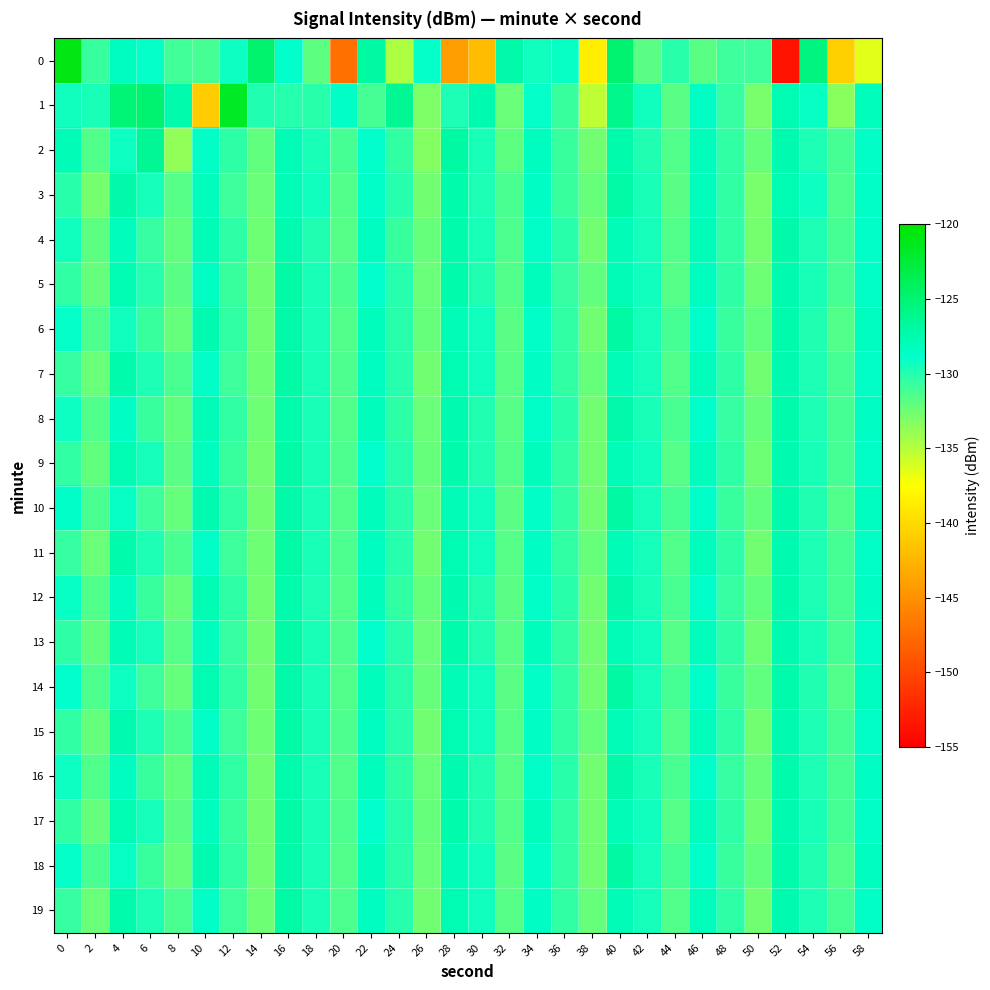

Reading right to left, extract all data points from this chart.

0: 58=-136.4	56=-140.7	54=-125.5	52=-153.7	50=-130.8	48=-130.8	46=-131.9	44=-130.1	42=-131.8	40=-124.9	38=-138.7	36=-129.1	34=-129.4	32=-127.2	30=-142.0	28=-144.1	26=-128.9	24=-134.7	22=-127.0	20=-147.2	18=-132.0	16=-128.8	14=-124.7	12=-129.2	10=-131.2	8=-131.0	6=-129.0	4=-128.2	2=-130.7	0=-120.9
1: 58=-128.2	56=-133.5	54=-129.1	52=-127.7	50=-132.9	48=-130.6	46=-128.4	44=-131.8	42=-129.3	40=-126.1	38=-135.2	36=-130.7	34=-128.9	32=-132.4	30=-127.6	28=-129.8	26=-133.1	24=-126.3	22=-131.2	20=-128.5	18=-130.1	16=-130.1	14=-129.9	12=-121.7	10=-141.0	8=-127.4	6=-124.9	4=-125.1	2=-129.6	0=-129.4
2: 58=-128.5	56=-131.1	54=-129.8	52=-127.6	50=-132.2	48=-130.4	46=-128.1	44=-131.6	42=-129.9	40=-127.4	38=-132.6	36=-130.8	34=-128.3	32=-131.9	30=-129.7	28=-127.1	26=-133.3	24=-130.5	22=-128.8	20=-131.2	18=-129.6	16=-127.9	14=-132.1	12=-130.3	10=-128.6	8=-133.7	6=-126.4	4=-129.2	2=-131.5	0=-127.8
3: 58=-128.6	56=-131.4	54=-129.2	52=-127.7	50=-132.9	48=-130.5	46=-128.1	44=-131.8	42=-129.6	40=-127.2	38=-132.3	36=-130.7	34=-128.4	32=-131.3	30=-129.8	28=-127.5	26=-132.6	24=-130.1	22=-128.7	20=-131.5	18=-129.3	16=-127.8	14=-132.4	12=-130.9	10=-128.2	8=-131.7	6=-129.5	4=-127.3	2=-132.8	0=-130.2
4: 58=-128.7	56=-131.2	54=-129.8	52=-127.3	50=-132.8	48=-130.4	46=-128.0	44=-131.6	42=-129.5	40=-127.9	38=-132.7	36=-130.2	34=-128.5	32=-131.4	30=-129.7	28=-127.4	26=-132.2	24=-130.8	22=-128.3	20=-131.7	18=-129.9	16=-127.6	14=-132.5	12=-130.3	10=-127.8	8=-132.1	6=-130.6	4=-128.2	2=-131.9	0=-129.4
5: 58=-128.6	56=-131.1	54=-129.7	52=-127.6	50=-132.5	48=-130.3	46=-128.3	44=-131.7	42=-129.4	40=-127.8	38=-132.1	36=-130.6	34=-128.2	32=-131.6	30=-129.9	28=-127.5	26=-132.4	24=-130.1	22=-128.8	20=-131.3	18=-129.6	16=-127.2	14=-132.6	12=-130.7	10=-128.4	8=-131.8	6=-130.0	4=-127.7	2=-132.3	0=-130.5
6: 58=-128.3	56=-131.6	54=-129.9	52=-127.4	50=-132.1	48=-130.7	46=-128.7	44=-131.2	42=-129.5	40=-127.1	38=-132.6	36=-130.4	34=-128.5	32=-131.8	30=-129.4	28=-127.8	26=-132.3	24=-130.2	22=-128.1	20=-131.5	18=-129.7	16=-127.3	14=-132.7	12=-130.5	10=-127.6	8=-132.2	6=-130.8	4=-129.3	2=-131.4	0=-128.9
7: 58=-128.5	56=-131.1	54=-129.8	52=-127.6	50=-132.6	48=-130.3	46=-128.1	44=-131.6	42=-129.5	40=-127.9	38=-132.2	36=-130.5	34=-128.4	32=-131.7	30=-129.3	28=-127.7	26=-132.7	24=-130.1	22=-128.3	20=-131.4	18=-129.6	16=-127.2	14=-132.5	12=-130.9	10=-128.6	8=-131.3	6=-129.8	4=-127.5	2=-132.4	0=-130.6
8: 58=-128.4	56=-131.2	54=-129.8	52=-127.5	50=-132.2	48=-130.6	46=-128.7	44=-131.3	42=-129.6	40=-127.3	38=-132.6	36=-130.2	34=-128.5	32=-131.7	30=-129.9	28=-127.6	26=-132.4	24=-130.3	22=-128.2	20=-131.5	18=-129.7	16=-127.4	14=-132.5	12=-130.4	10=-127.8	8=-132.1	6=-130.7	4=-128.4	2=-131.6	0=-129.2
9: 58=-128.6	56=-131.1	54=-129.7	52=-127.6	50=-132.5	48=-130.3	46=-128.2	44=-131.7	42=-129.4	40=-127.8	38=-132.7	36=-130.5	34=-128.1	32=-131.6	30=-129.9	28=-127.5	26=-132.3	24=-130.1	22=-128.8	20=-131.4	18=-129.6	16=-127.2	14=-132.6	12=-130.7	10=-128.3	8=-131.8	6=-129.5	4=-127.7	2=-132.1	0=-130.4
10: 58=-128.3	56=-131.6	54=-129.9	52=-127.4	50=-132.1	48=-130.7	46=-128.7	44=-131.2	42=-129.5	40=-127.1	38=-132.6	36=-130.4	34=-128.5	32=-131.8	30=-129.4	28=-127.8	26=-132.4	24=-130.2	22=-128.1	20=-131.5	18=-129.7	16=-127.3	14=-132.7	12=-130.5	10=-127.6	8=-132.3	6=-130.9	4=-129.1	2=-131.3	0=-128.7
11: 58=-128.5	56=-131.1	54=-129.8	52=-127.6	50=-132.6	48=-130.3	46=-128.1	44=-131.6	42=-129.5	40=-127.9	38=-132.2	36=-130.5	34=-128.4	32=-131.7	30=-129.3	28=-127.7	26=-132.7	24=-130.1	22=-128.3	20=-131.4	18=-129.6	16=-127.2	14=-132.5	12=-130.9	10=-128.6	8=-131.3	6=-129.8	4=-127.5	2=-132.4	0=-130.6
12: 58=-128.4	56=-131.2	54=-129.8	52=-127.5	50=-132.1	48=-130.6	46=-128.7	44=-131.3	42=-129.6	40=-127.3	38=-132.7	36=-130.2	34=-128.5	32=-131.8	30=-129.9	28=-127.6	26=-132.3	24=-130.4	22=-128.2	20=-131.6	18=-129.8	16=-127.4	14=-132.6	12=-130.3	10=-127.7	8=-132.2	6=-130.8	4=-128.3	2=-131.5	0=-129.1
13: 58=-128.6	56=-131.1	54=-129.7	52=-127.6	50=-132.5	48=-130.3	46=-128.2	44=-131.7	42=-129.4	40=-127.8	38=-132.6	36=-130.5	34=-128.1	32=-131.7	30=-129.9	28=-127.5	26=-132.4	24=-130.1	22=-128.8	20=-131.4	18=-129.6	16=-127.2	14=-132.7	12=-130.6	10=-128.3	8=-131.7	6=-129.5	4=-127.8	2=-132.1	0=-130.3
14: 58=-128.3	56=-131.6	54=-129.9	52=-127.4	50=-132.1	48=-130.7	46=-128.7	44=-131.2	42=-129.5	40=-127.1	38=-132.6	36=-130.4	34=-128.5	32=-131.8	30=-129.4	28=-127.8	26=-132.3	24=-130.2	22=-128.1	20=-131.5	18=-129.7	16=-127.3	14=-132.7	12=-130.4	10=-127.7	8=-132.2	6=-130.9	4=-129.2	2=-131.4	0=-128.8
15: 58=-128.5	56=-131.1	54=-129.8	52=-127.6	50=-132.6	48=-130.3	46=-128.1	44=-131.6	42=-129.5	40=-127.9	38=-132.2	36=-130.5	34=-128.4	32=-131.7	30=-129.3	28=-127.7	26=-132.7	24=-130.1	22=-128.3	20=-131.4	18=-129.6	16=-127.2	14=-132.5	12=-130.9	10=-128.6	8=-131.3	6=-129.8	4=-127.6	2=-132.3	0=-130.5
16: 58=-128.4	56=-131.2	54=-129.8	52=-127.5	50=-132.2	48=-130.6	46=-128.7	44=-131.3	42=-129.6	40=-127.3	38=-132.6	36=-130.2	34=-128.5	32=-131.7	30=-129.9	28=-127.6	26=-132.4	24=-130.3	22=-128.2	20=-131.5	18=-129.7	16=-127.4	14=-132.6	12=-130.4	10=-127.8	8=-132.1	6=-130.7	4=-128.3	2=-131.6	0=-129.2
17: 58=-128.6	56=-131.1	54=-129.7	52=-127.6	50=-132.5	48=-130.3	46=-128.2	44=-131.7	42=-129.4	40=-127.8	38=-132.7	36=-130.5	34=-128.1	32=-131.6	30=-129.9	28=-127.5	26=-132.3	24=-130.1	22=-128.8	20=-131.4	18=-129.6	16=-127.2	14=-132.6	12=-130.7	10=-128.3	8=-131.8	6=-129.5	4=-127.7	2=-132.2	0=-130.4
18: 58=-128.3	56=-131.6	54=-129.9	52=-127.4	50=-132.1	48=-130.7	46=-128.7	44=-131.2	42=-129.5	40=-127.1	38=-132.6	36=-130.4	34=-128.5	32=-131.8	30=-129.4	28=-127.8	26=-132.4	24=-130.2	22=-128.1	20=-131.5	18=-129.7	16=-127.3	14=-132.7	12=-130.5	10=-127.6	8=-132.2	6=-130.8	4=-129.1	2=-131.3	0=-128.9
19: 58=-128.5	56=-131.1	54=-129.8	52=-127.6	50=-132.6	48=-130.3	46=-128.1	44=-131.6	42=-129.5	40=-127.9	38=-132.2	36=-130.5	34=-128.4	32=-131.7	30=-129.3	28=-127.7	26=-132.7	24=-130.1	22=-128.3	20=-131.4	18=-129.6	16=-127.2	14=-132.5	12=-130.9	10=-128.6	8=-131.3	6=-129.8	4=-127.5	2=-132.4	0=-130.6